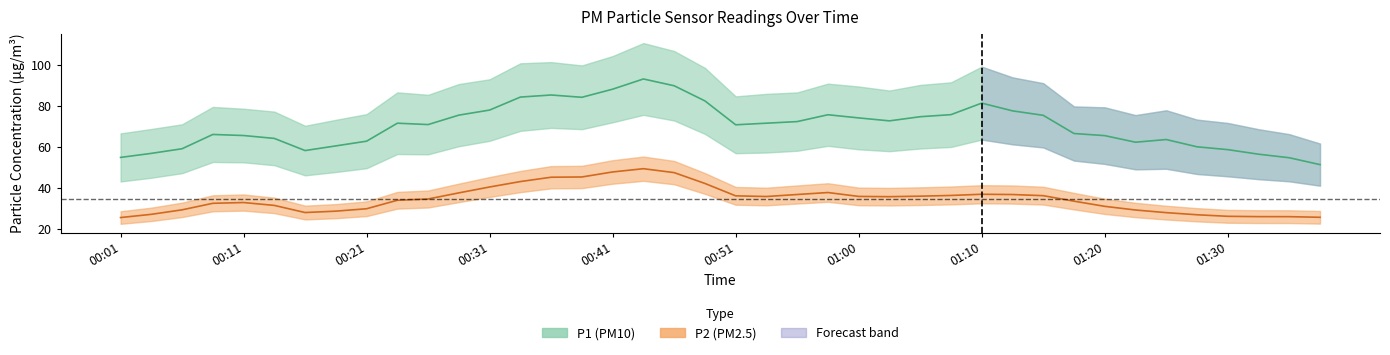

What position from the right is 00:51?

20